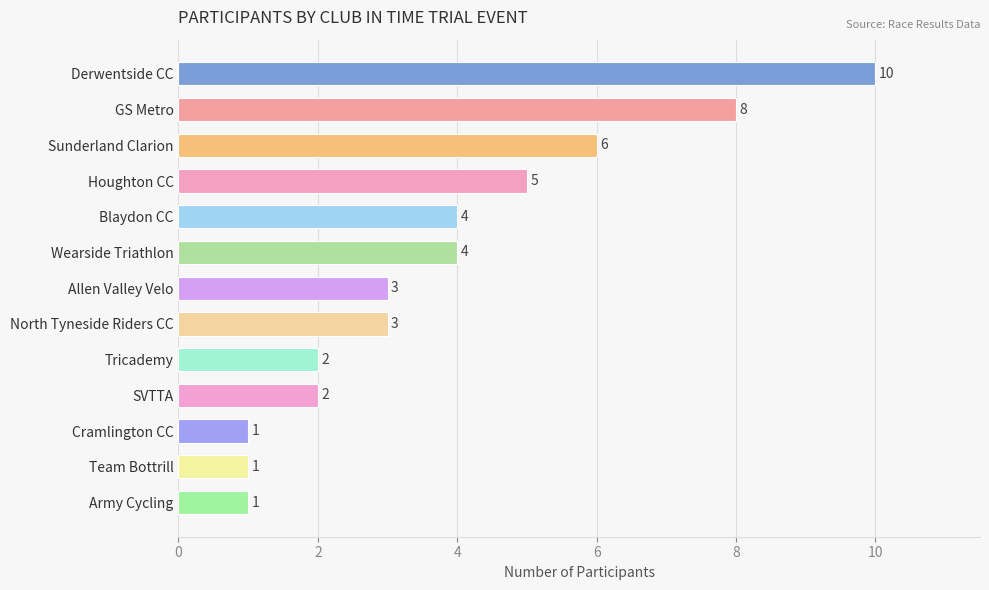

Reading bottom to top, extract all data points from this chart.

1	1	1	2	2	3	3	4	4	5	6	8	10